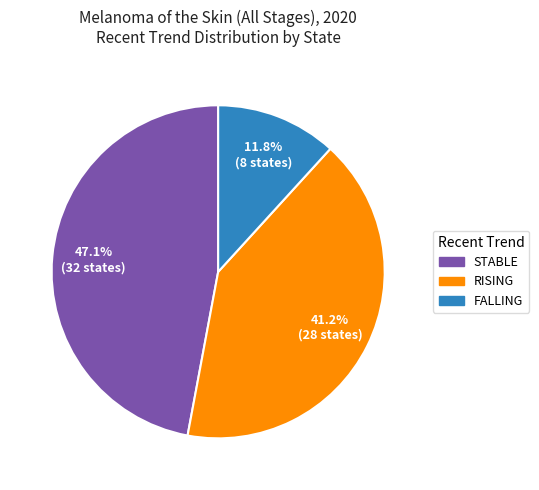

Does any single category account for the majority?

No